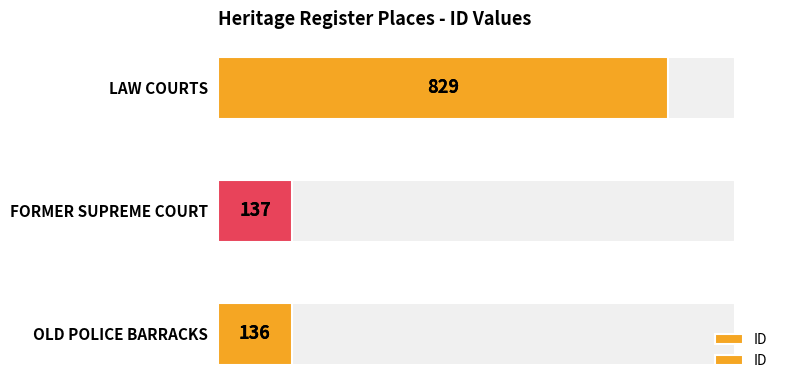

Is it true that the value at OLD POLICE BARRACKS is 75?

False